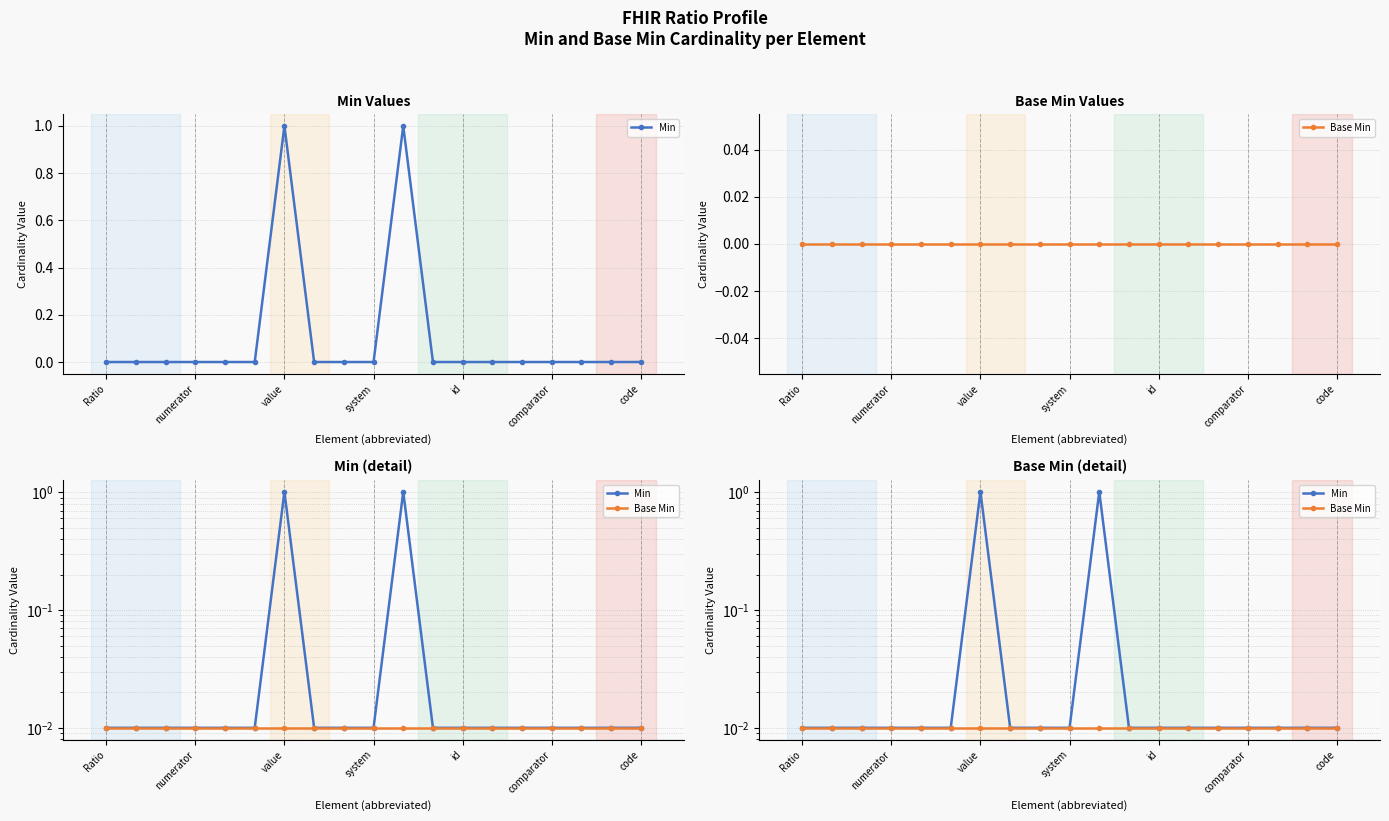

What is the label of the 12th point from the left?

11